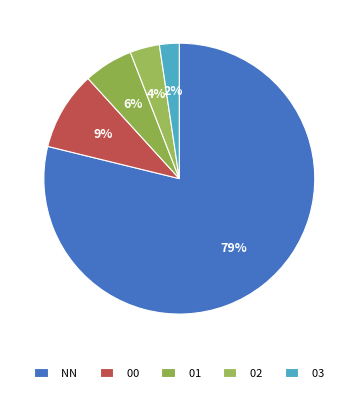

How many segments does this pie chart have?

5